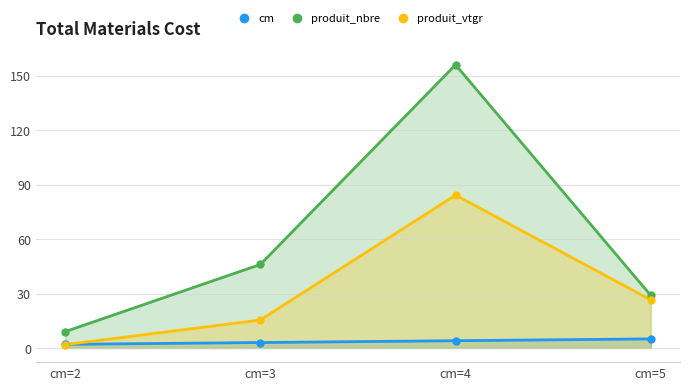

True or false: produit_nbre has more than 2 interior local peaks.

False